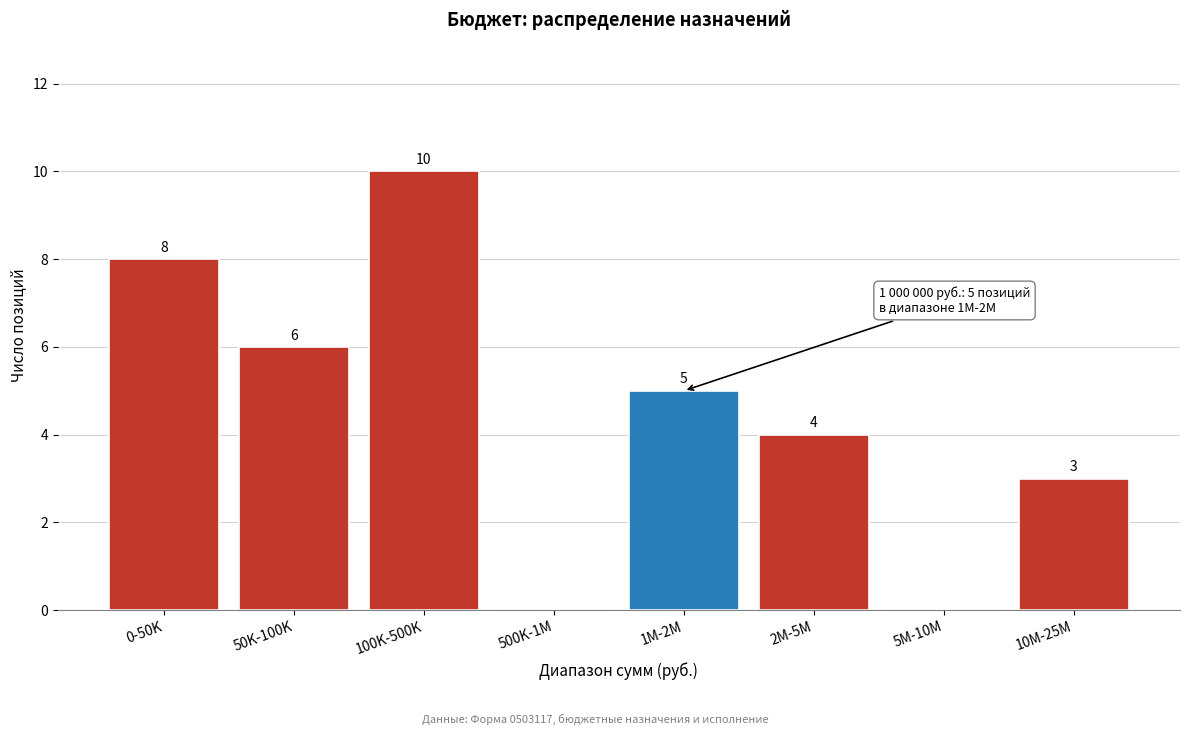

Reading right to left, what are all the values shown in this chart?

10M-25M=3	5M-10M=0	2M-5M=4	1M-2M=5	500K-1M=0	100K-500K=10	50K-100K=6	0-50K=8